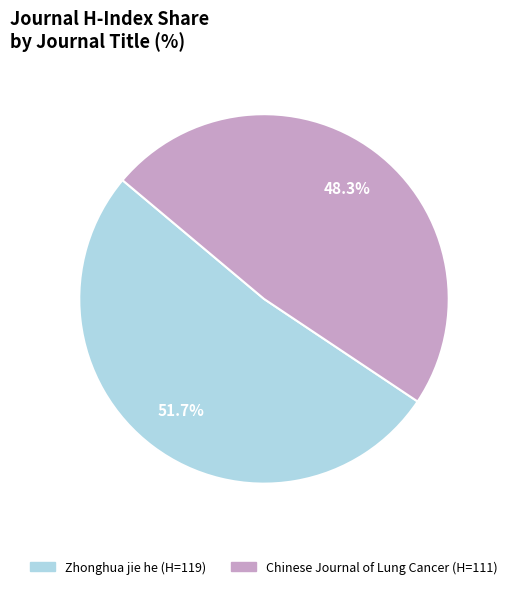

How many slices are in this pie chart?

2